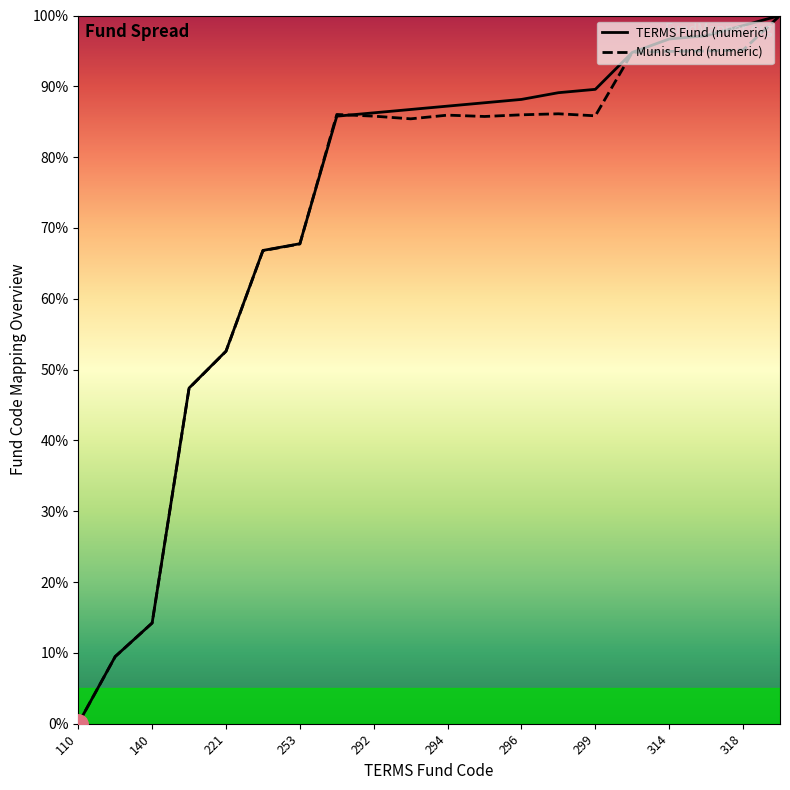

Does the chart have visible grid lines?

No